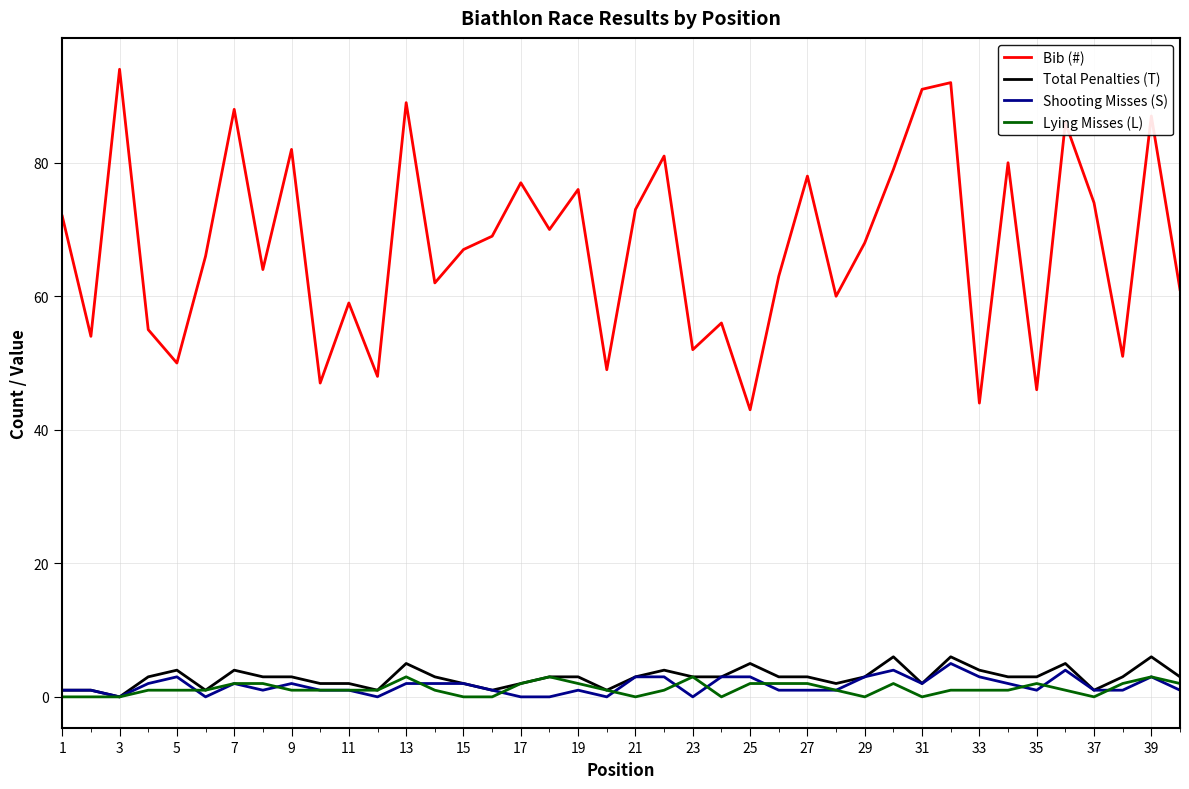

True or false: Bib (#) and Lying Misses (L) cross at least once.

False